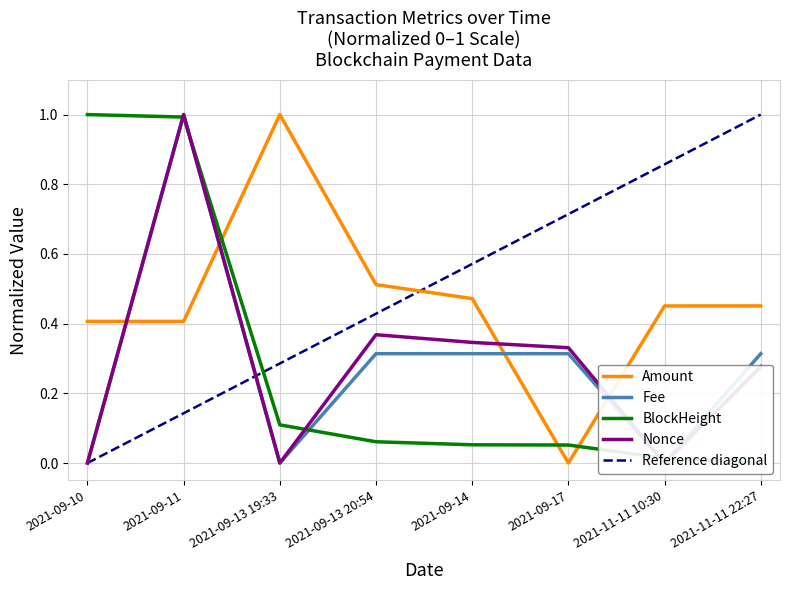

True or false: Nonce has more than 0 points higher than both neighbors.

True